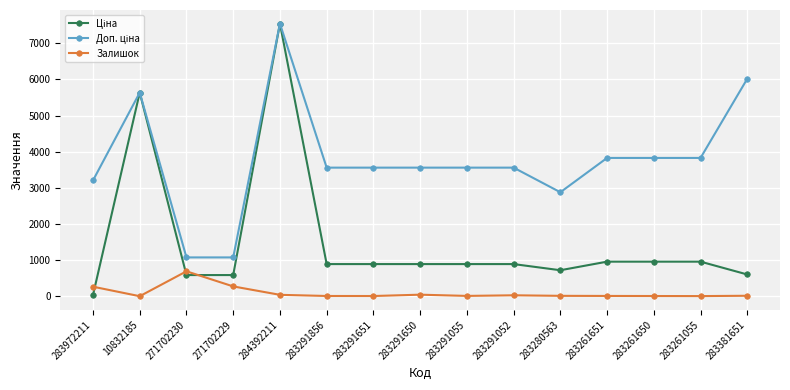

At which category is the sum across all series the highest?

284392211